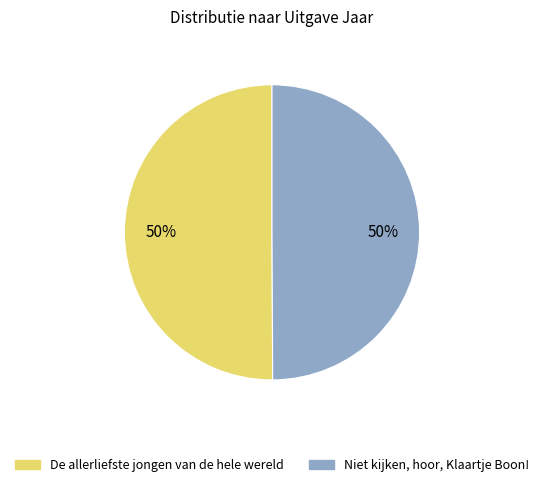

Is the sum of De allerliefste jongen van de hele wereld and Niet kijken, hoor, Klaartje Boon! greater than half?

Yes